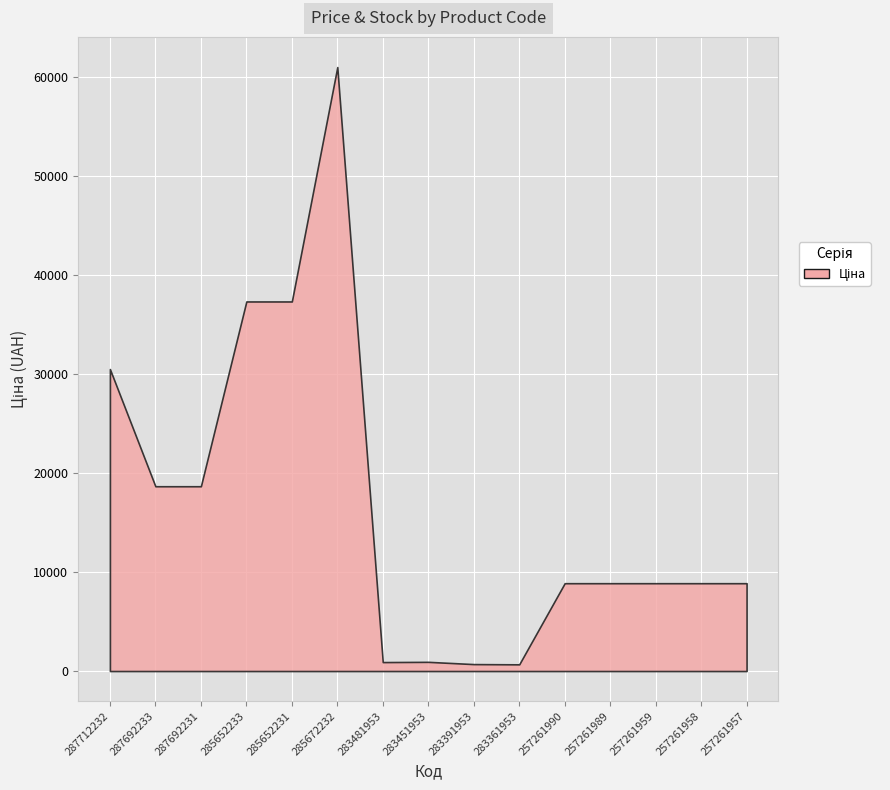

Which series has the largest total across all categories?

Ціна